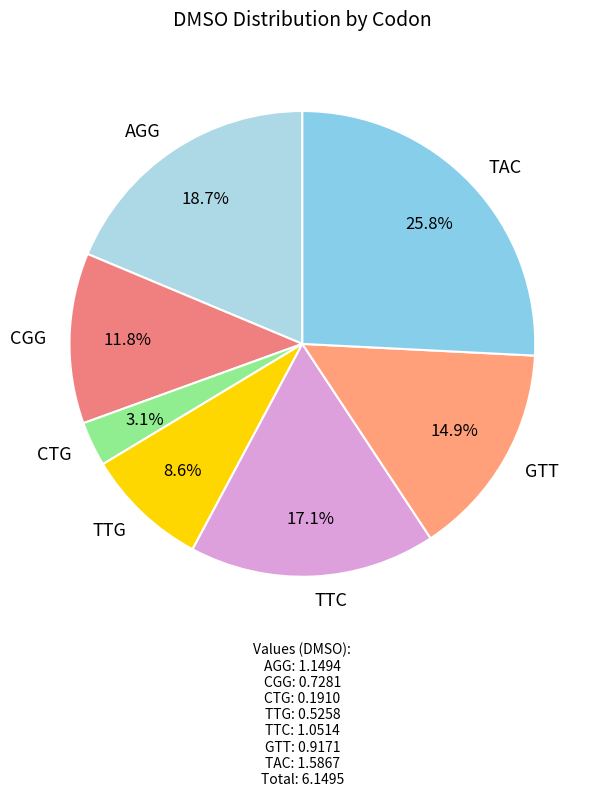

What is the ratio of the value at CGG to the value at AGG?

0.6